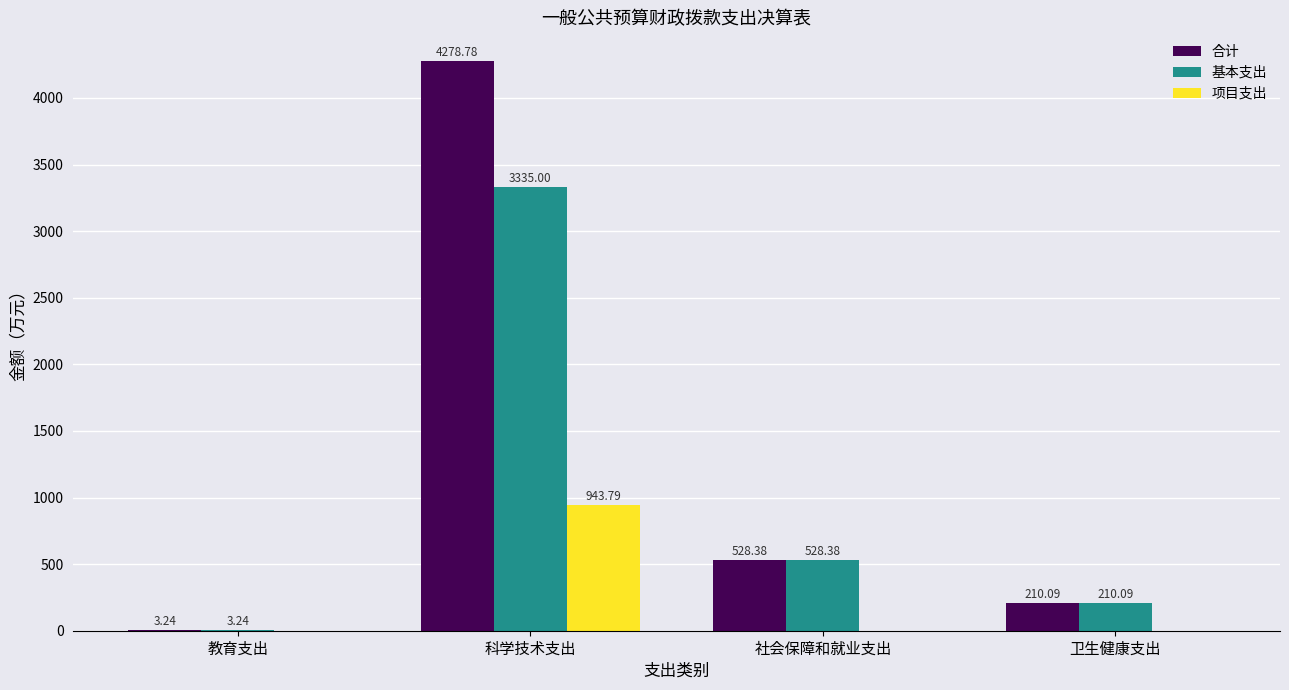

Is the value of 项目支出 at 卫生健康支出 greater than the value of 基本支出 at 科学技术支出?

No